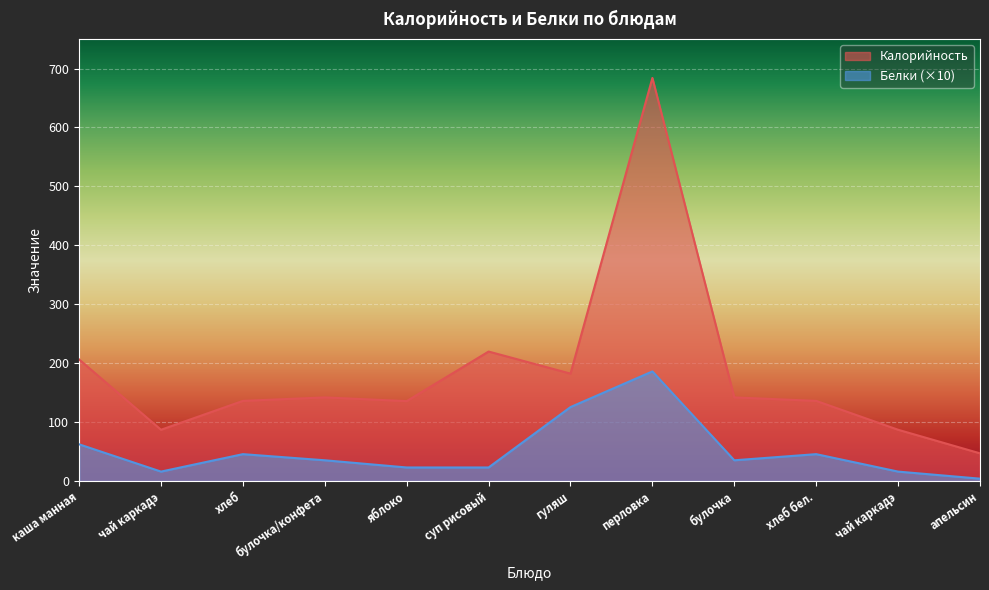

Which category has the highest value in the Белки series?

перловка